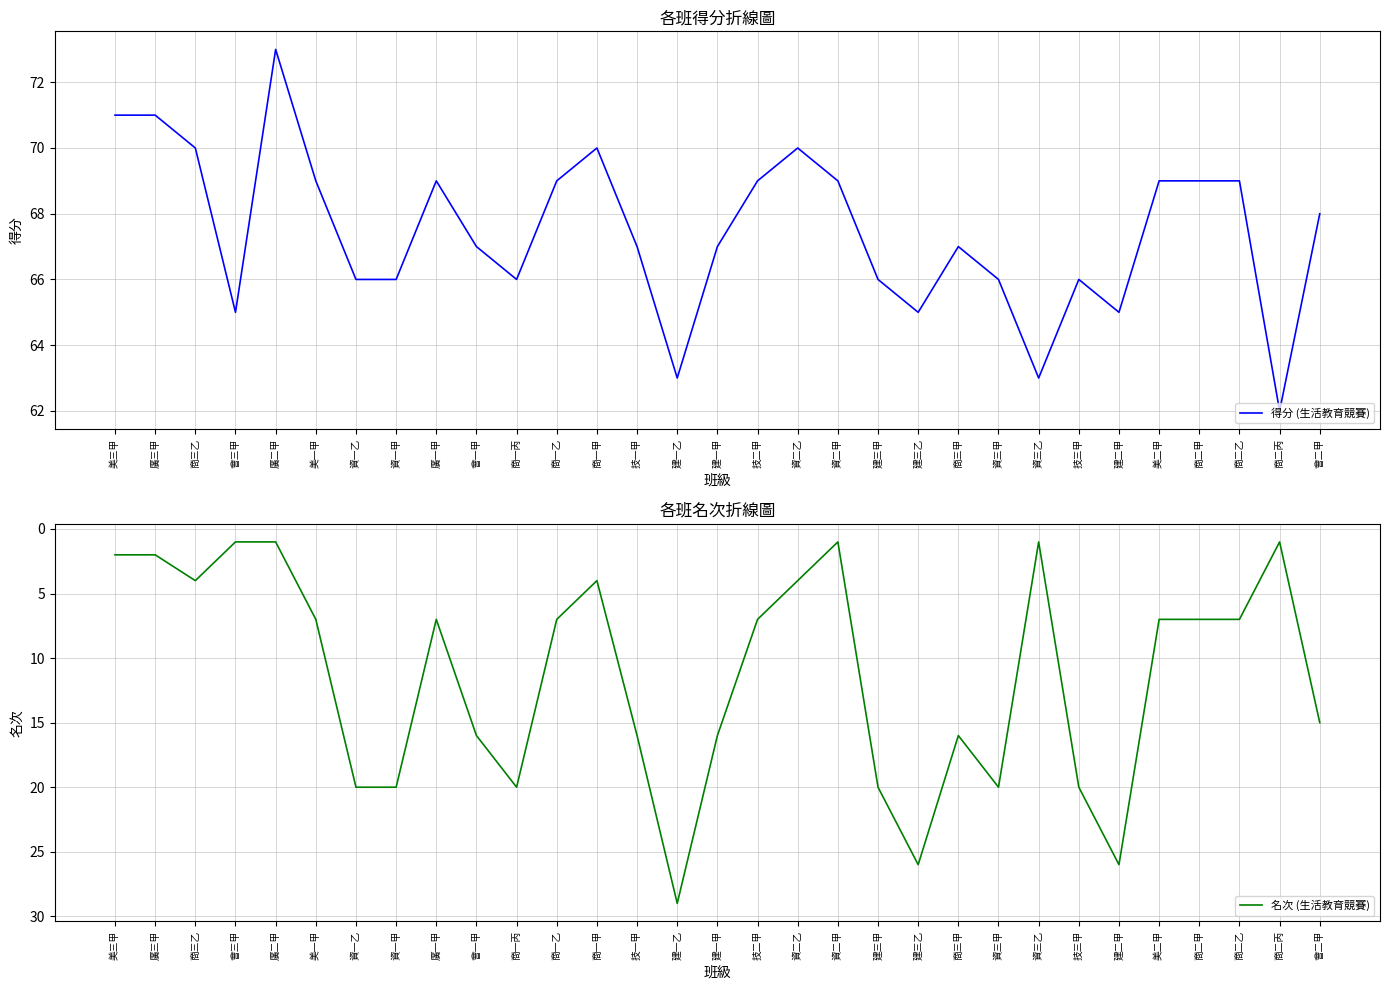

What is the lowest value of the 名次 (生活教育競賽) series?

1